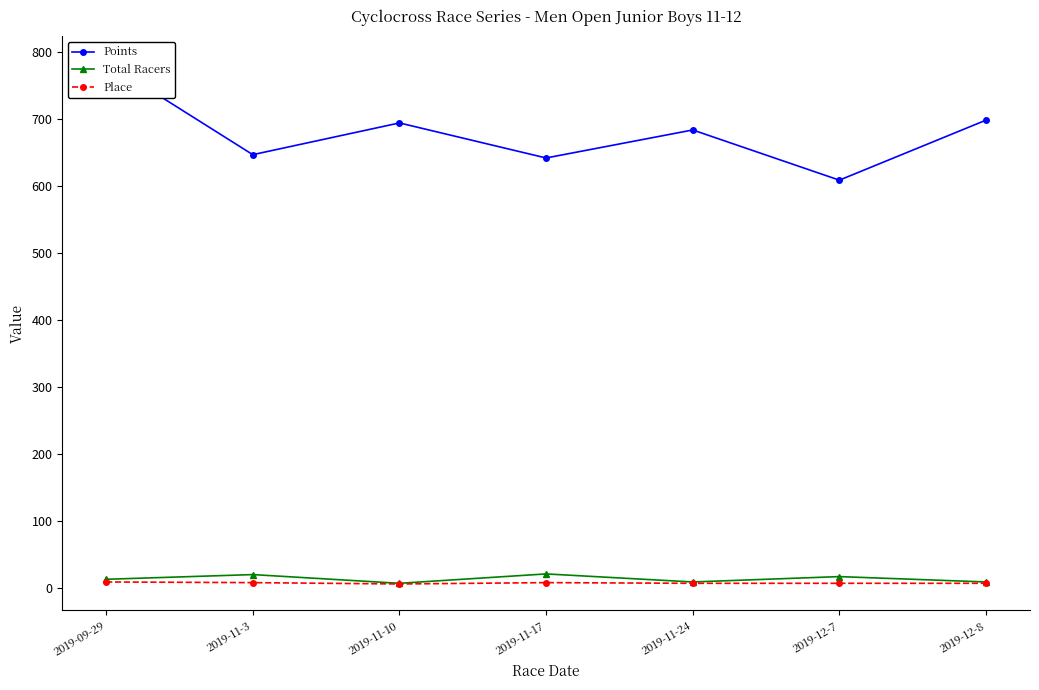

What is the value of the Total Racers point at the 6th from the left?

17